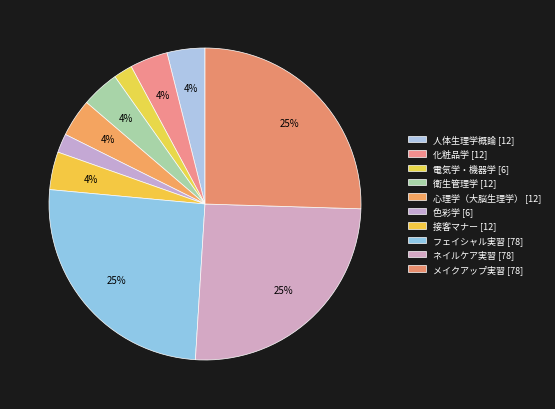

How many slices are in this pie chart?

10